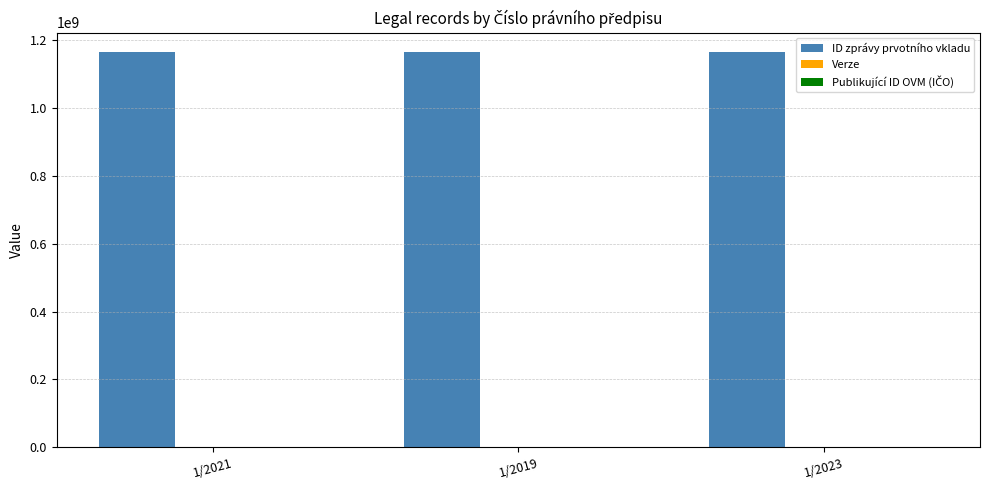

Are the bars grouped side by side (vs. stacked)?

Yes